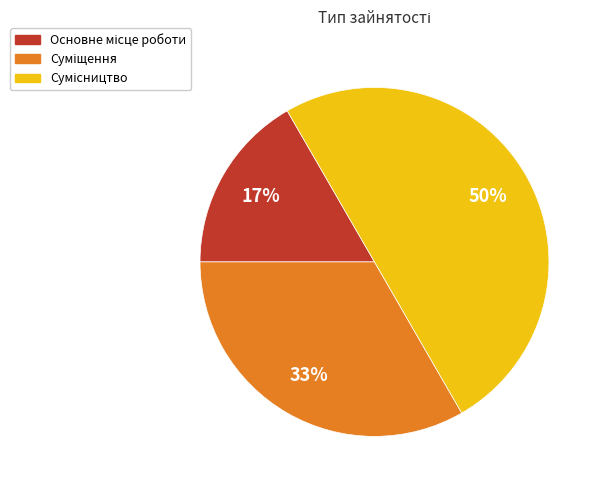

To the nearest percent, what is the average slice percentage?

33%